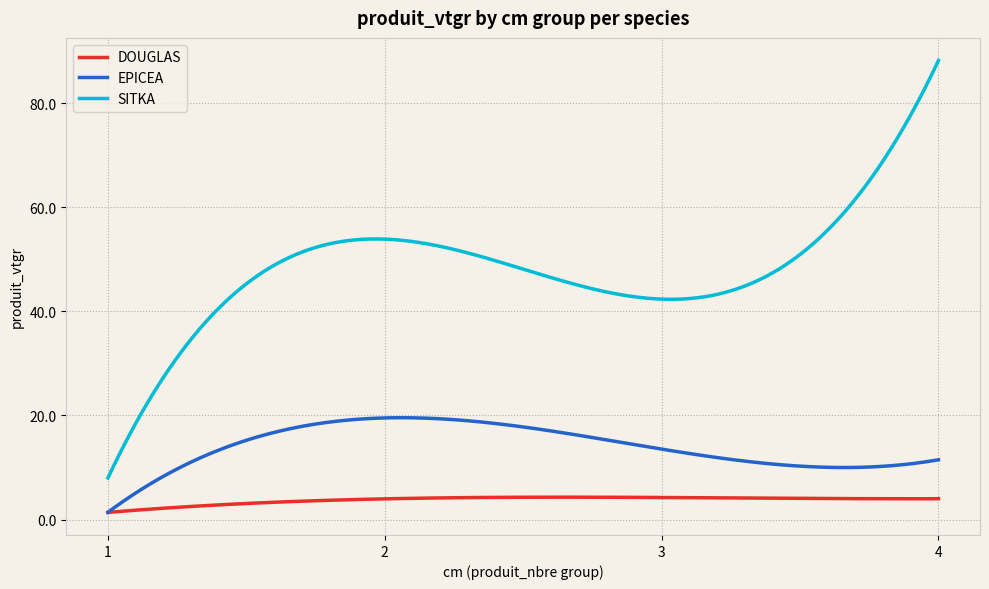

Rank the series by their maximum value, from highest to lowest.

SITKA, EPICEA, DOUGLAS